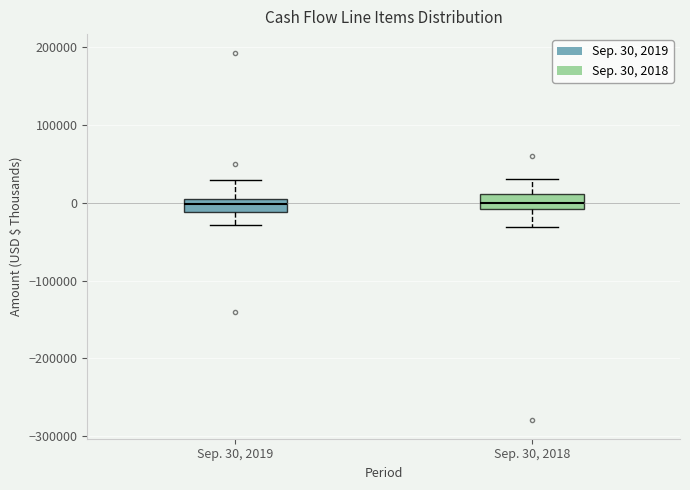

Reading left to right, read every box against the y-axis: the position of its median line, the range the box covers, and the ends of its whiskers. The values are not printed on the chart, so give them approximately, as read against the axis.

Sep. 30, 2019: median 0 (inside the box), box -10000 to 0, whiskers -30000 to 30000
Sep. 30, 2018: median 0, box -10000 to 10000, whiskers -30000 to 30000